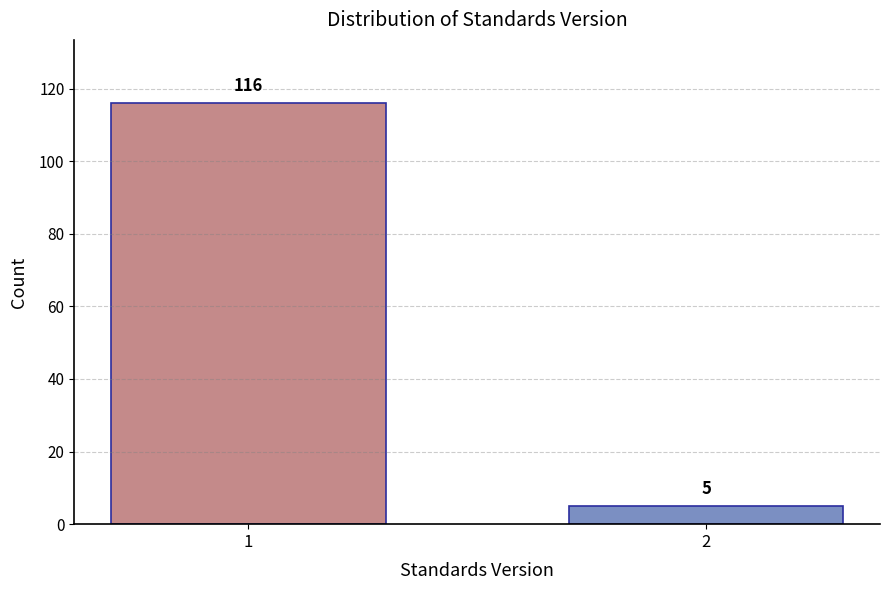

Reading right to left, extract all data points from this chart.

2=5	1=116